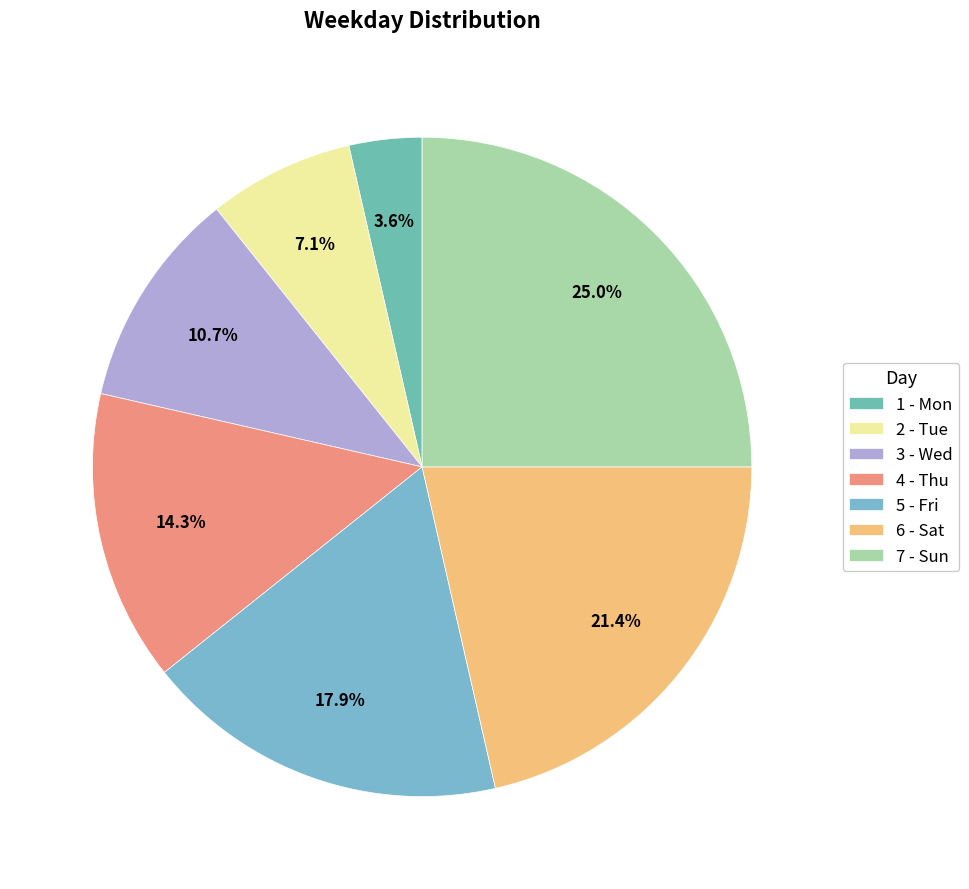

Is it true that 7 - Sun is 37% of the pie?

False